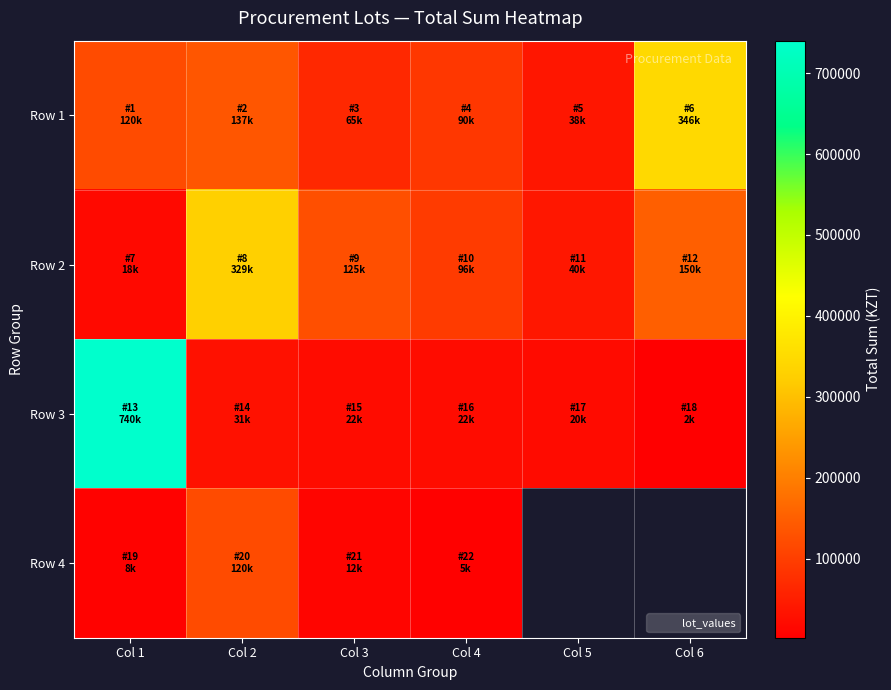

What is the minimum value shown in the chart?

2640.0